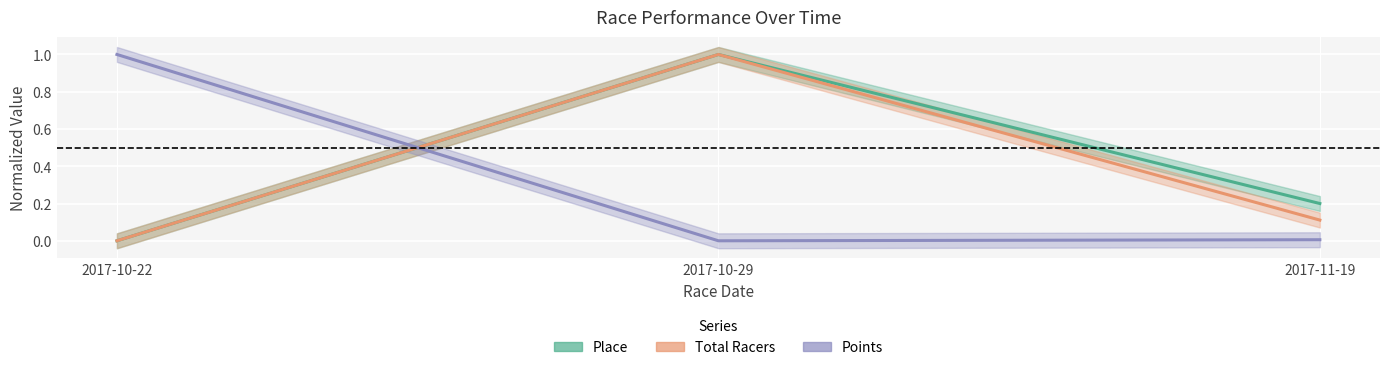

At which category is the sum across all series the highest?

2017-10-29